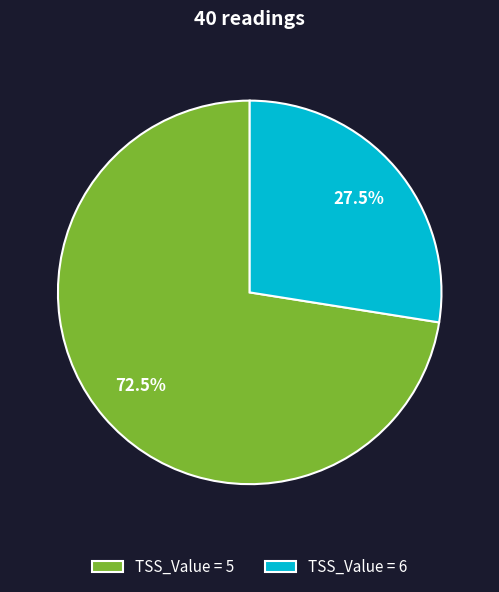

Does any single category account for the majority?

Yes